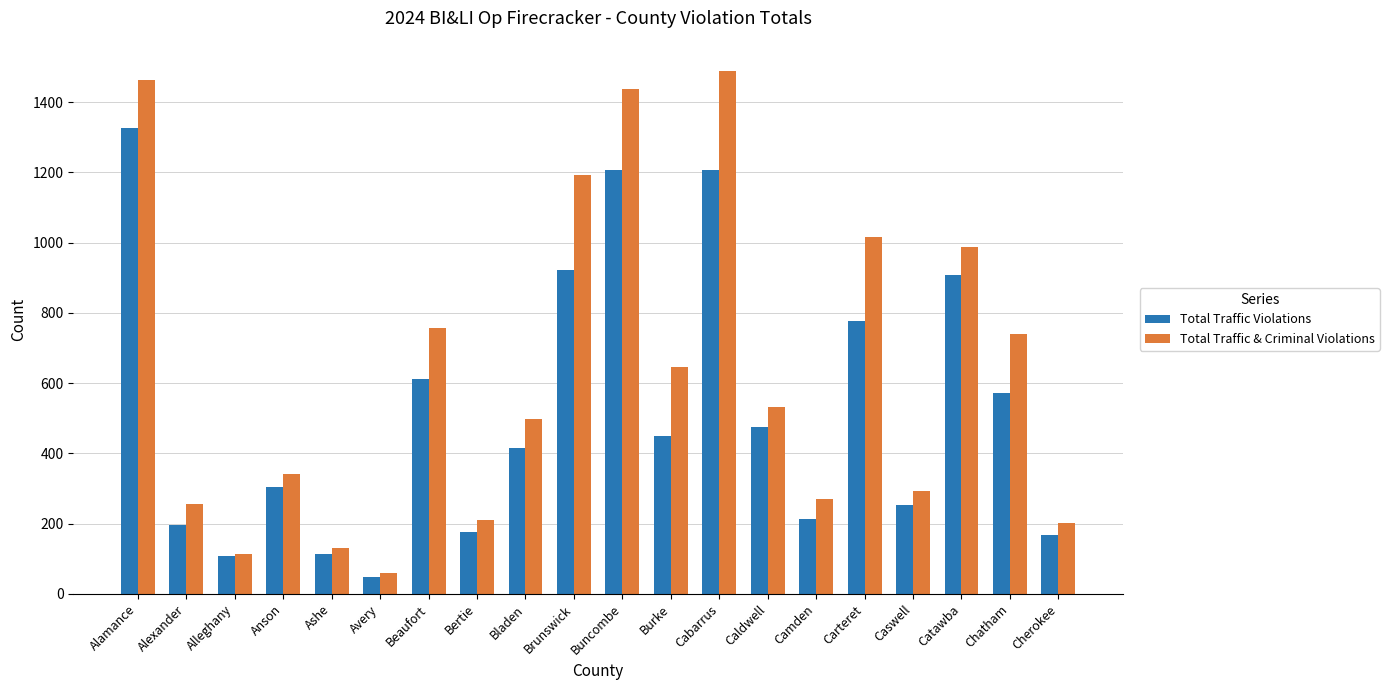

Which series has the largest total across all categories?

Total Traffic & Criminal Violations